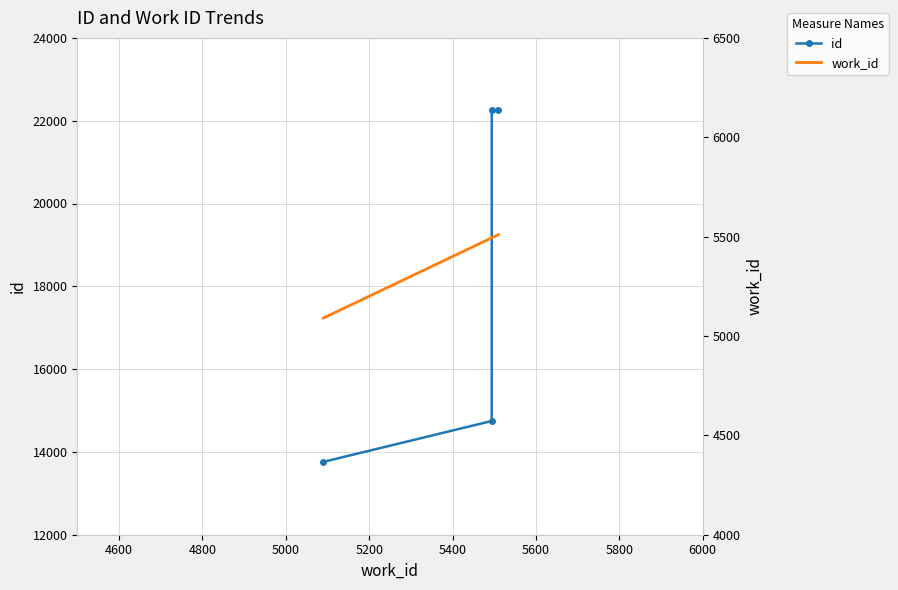

Count the number of categories in the chart.

4